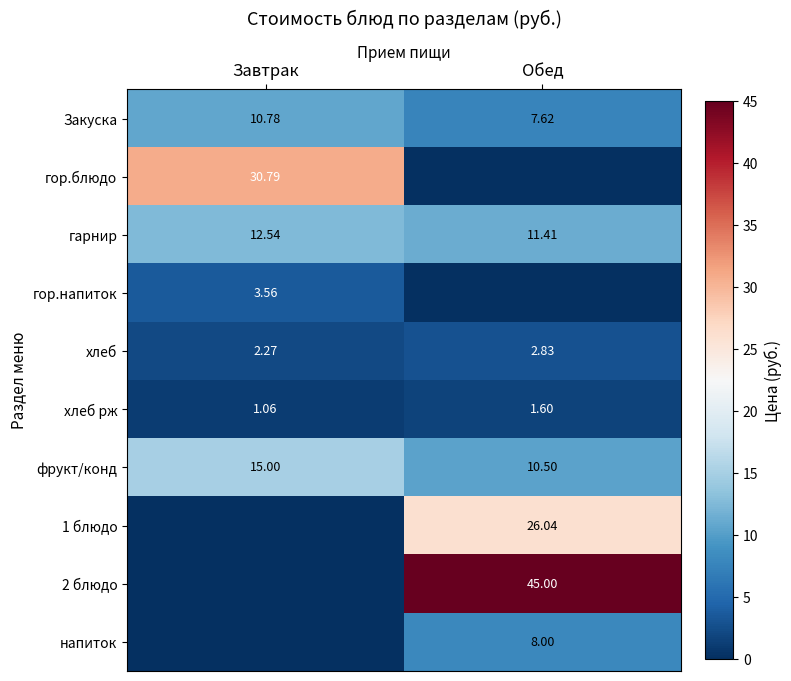

Is it true that Закуска equals 7.6 at Обед?

True